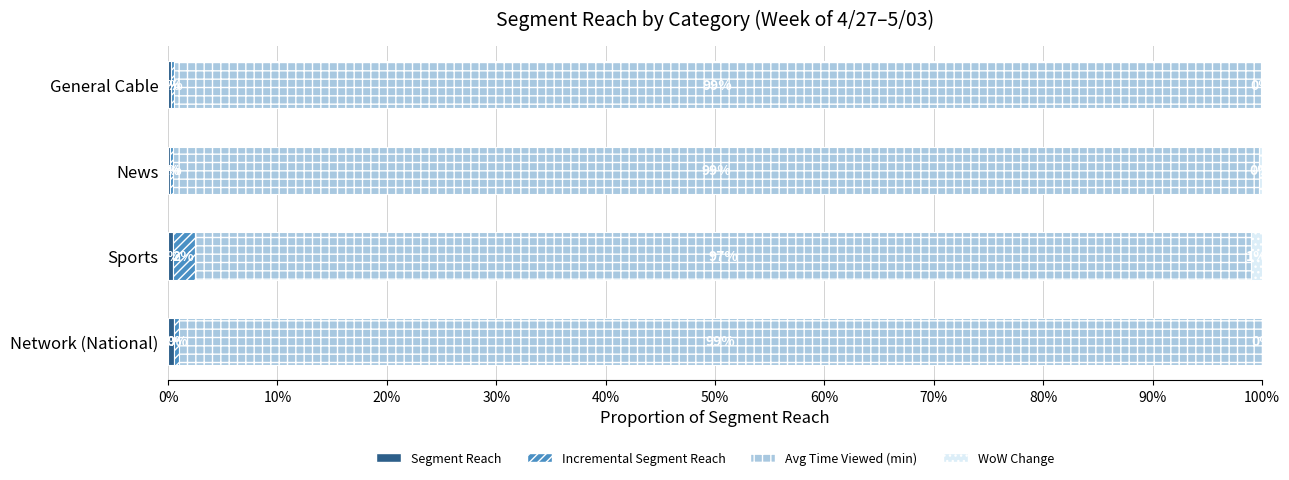

Rank the series by their maximum value, from lowest to highest.

Segment Reach, WoW Change, Incremental Segment Reach, Avg Time Viewed (min)